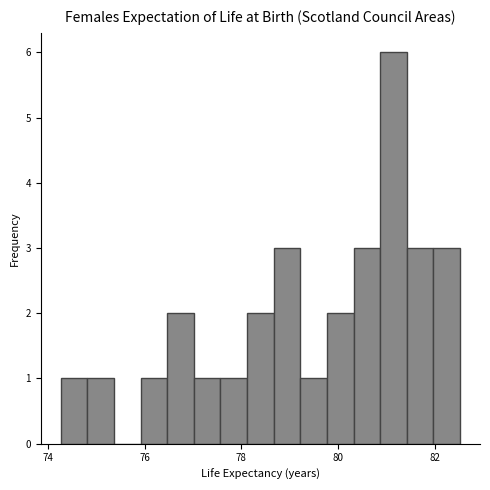

Around what value on the x-axis is the tallest bar? Give the approximate position of its centre, as read against the axis.

81.2